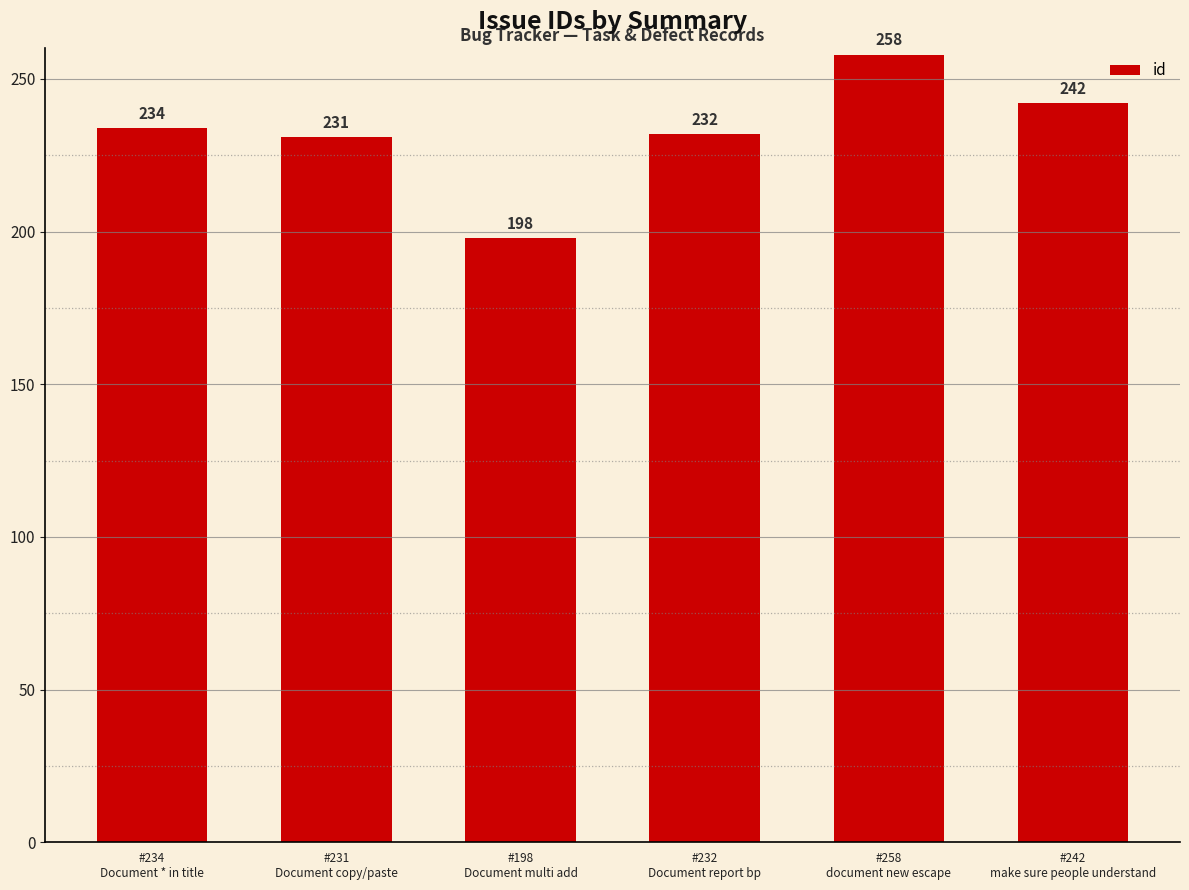

Count the number of categories in the chart.

6